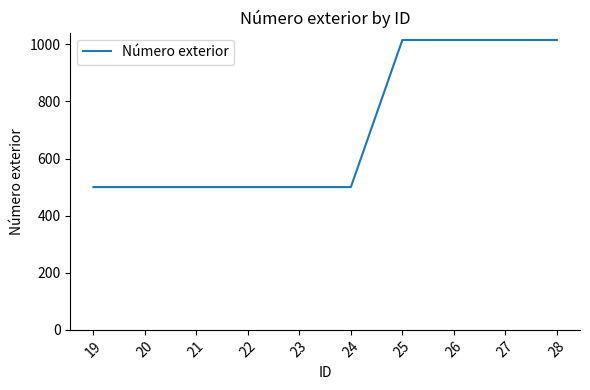

What is the maximum value shown in the chart?

1015